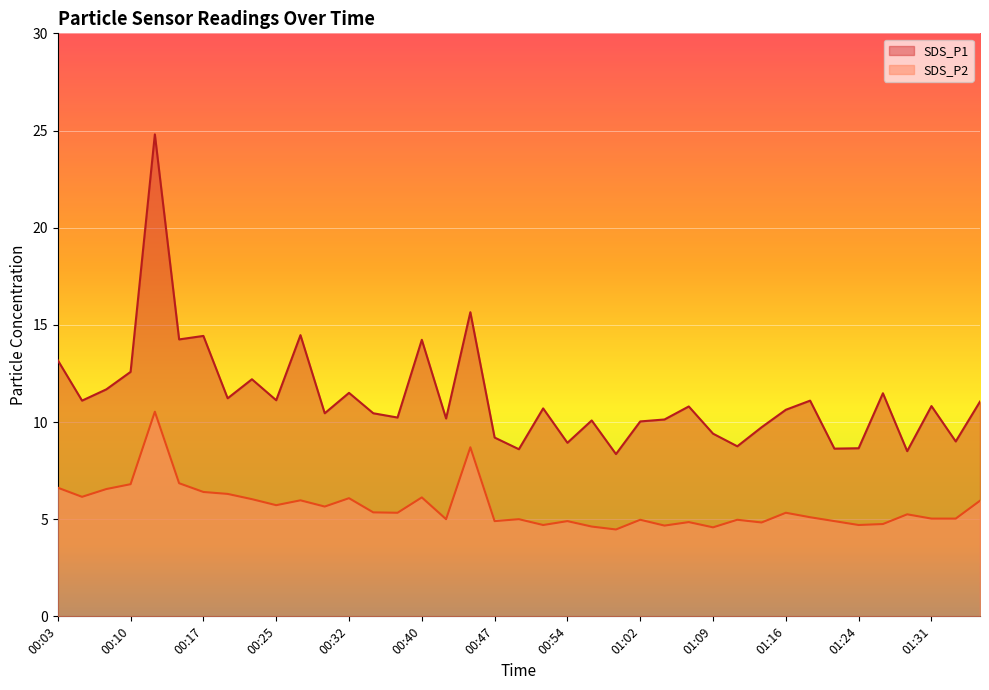

True or false: SDS_P2 and SDS_P1 cross at least once.

False